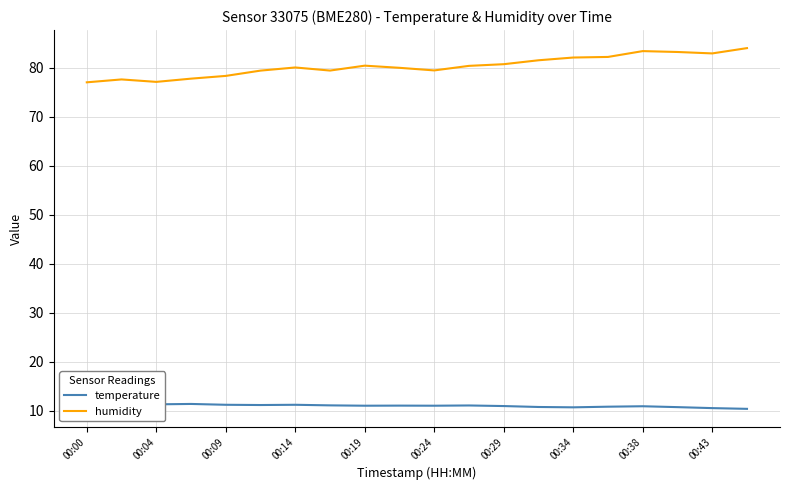

What is the difference between the maximum and second lowest values in the temperature series?

0.9